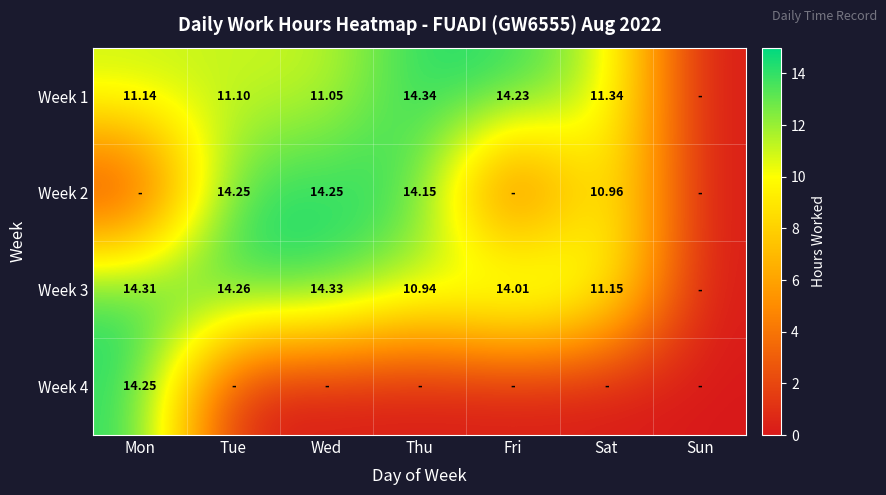

At how many categories does at least one series exceed 11?

6